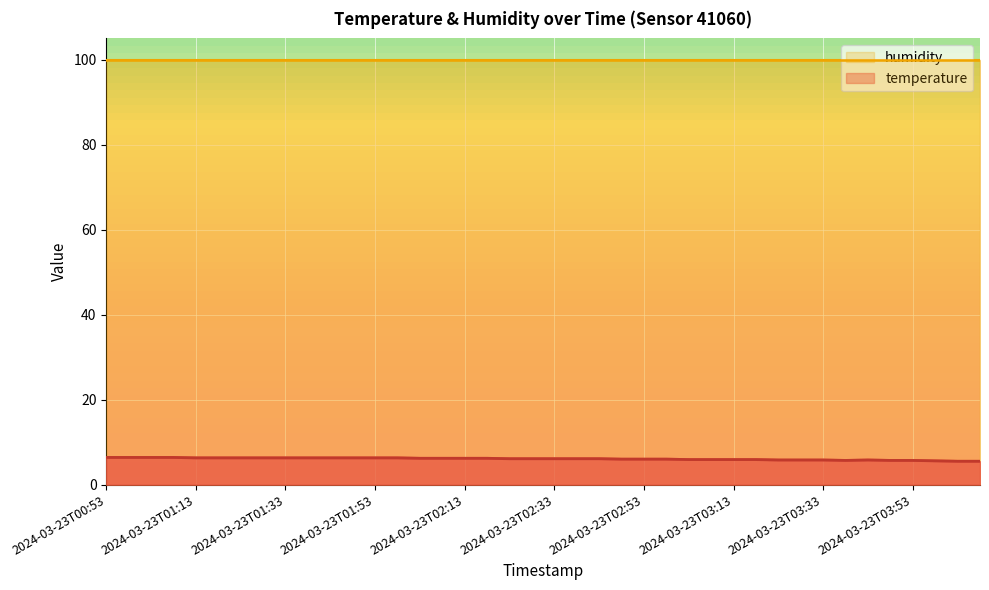

Which has a higher value, 2024-03-23T03:08 or 2024-03-23T03:48?

2024-03-23T03:08